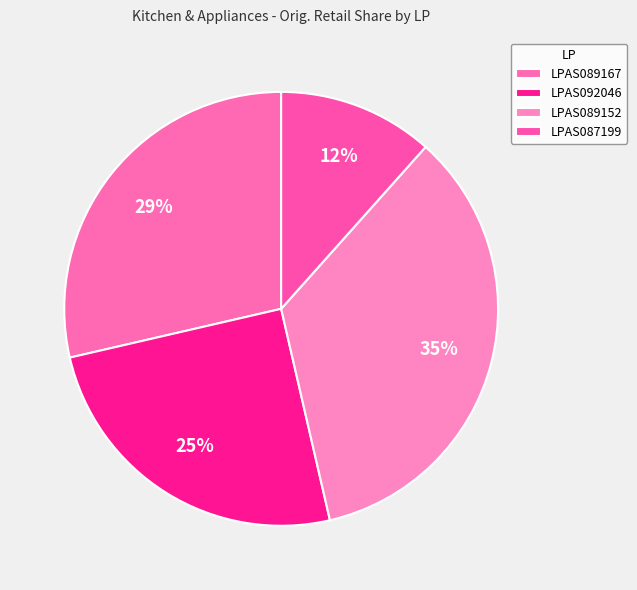

Is LPAS092046 the majority of the pie?

No